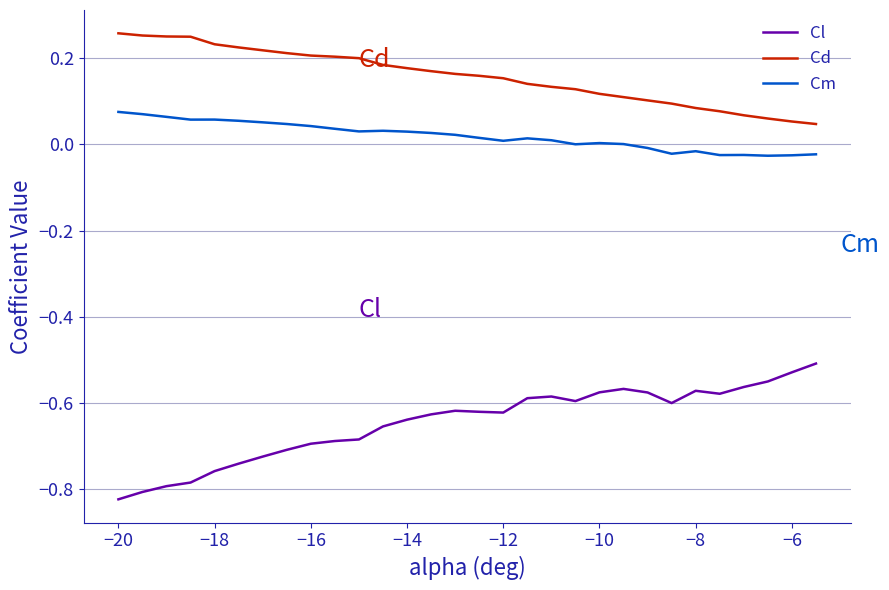

True or false: Cd and Cm cross at least once.

False